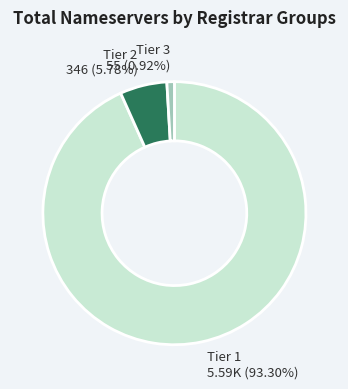

Rank the categories by value from lowest to highest.

Tier 3, Tier 2, Tier 1